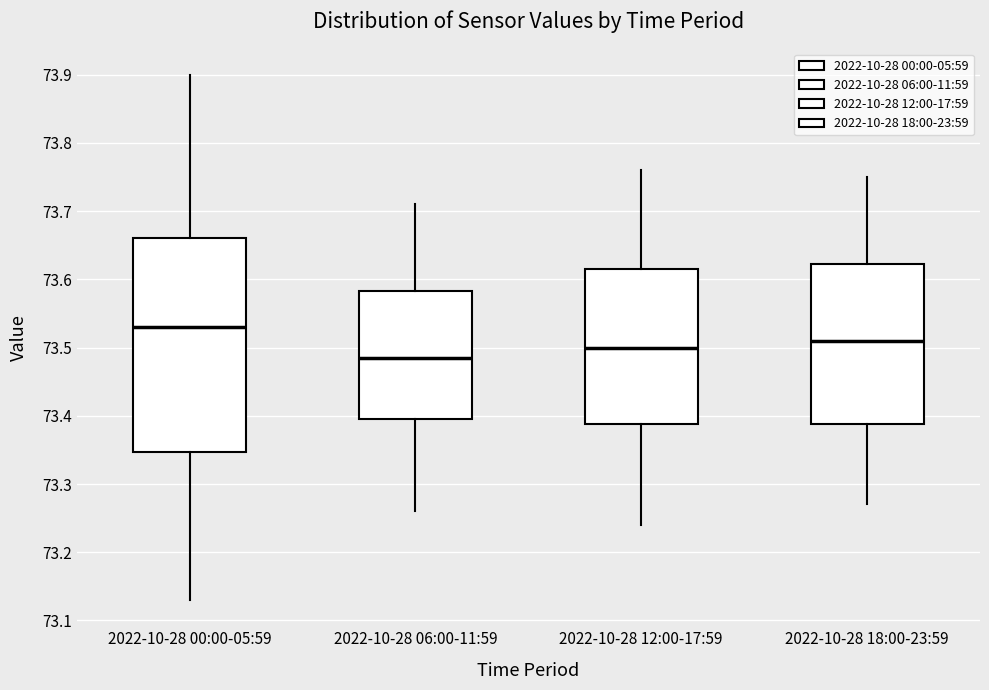

Reading left to right, transcribe this box plot: for each box, give where its median line is, the range the box spans, and where its two whiskers end, as read against the y-axis. The values are not printed on the chart, so give them approximately, as read against the axis.

2022-10-28 00:00-05:59: median 73.53, box 73.35 to 73.66, whiskers 73.13 to 73.90
2022-10-28 06:00-11:59: median 73.49, box 73.40 to 73.58, whiskers 73.26 to 73.71
2022-10-28 12:00-17:59: median 73.50, box 73.39 to 73.62, whiskers 73.24 to 73.76
2022-10-28 18:00-23:59: median 73.51, box 73.39 to 73.62, whiskers 73.27 to 73.75